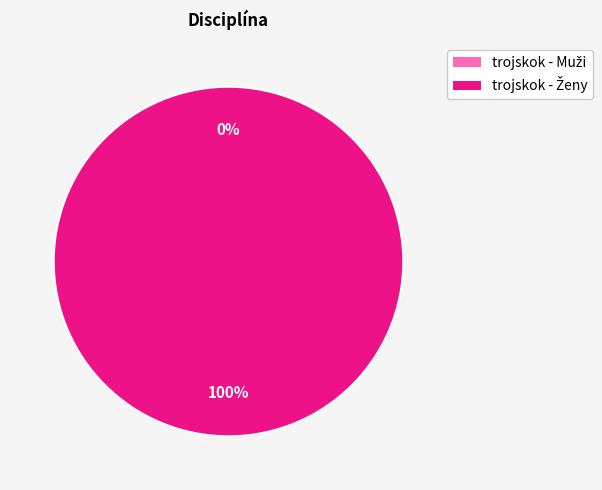

Between trojskok - Ženy and trojskok - Muži, which is larger?

trojskok - Ženy